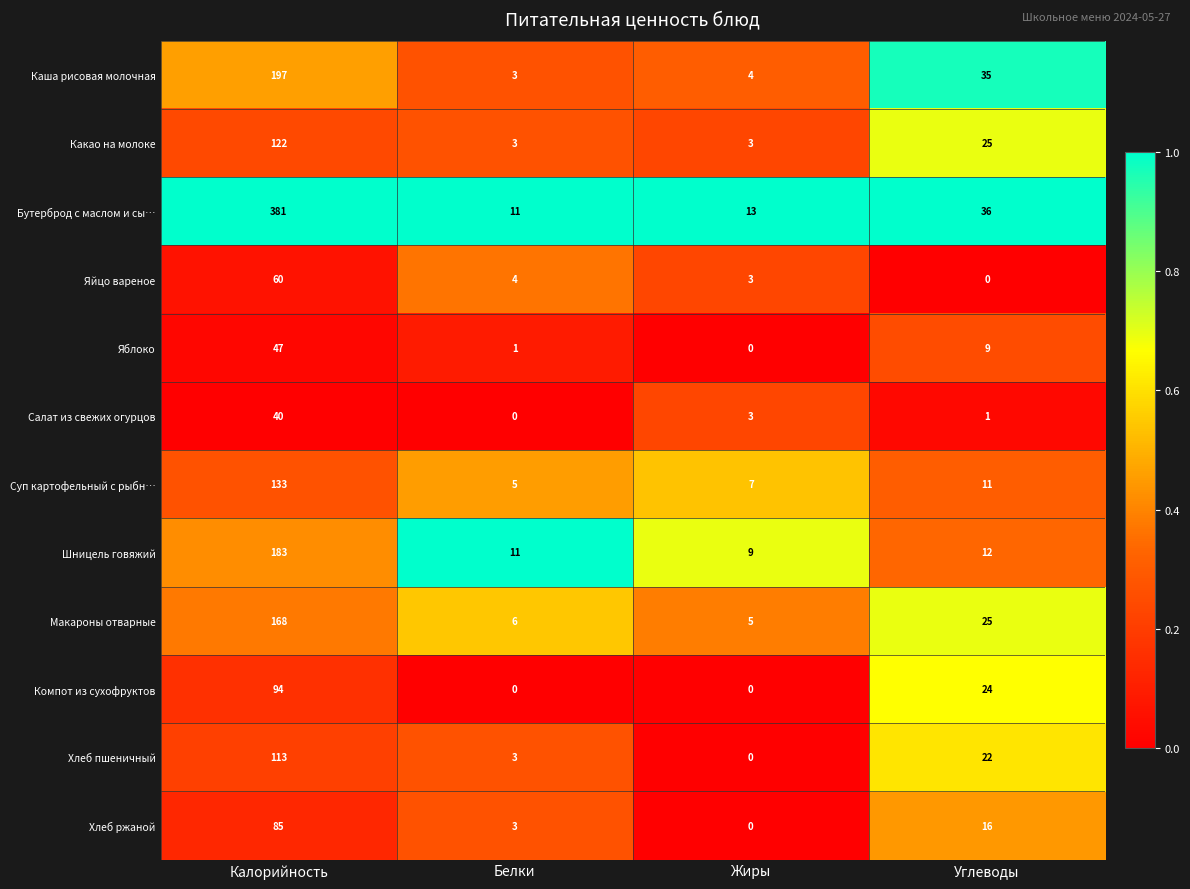

Is it true that Суп картофельный с рыбн… equals 5 at Белки?

True